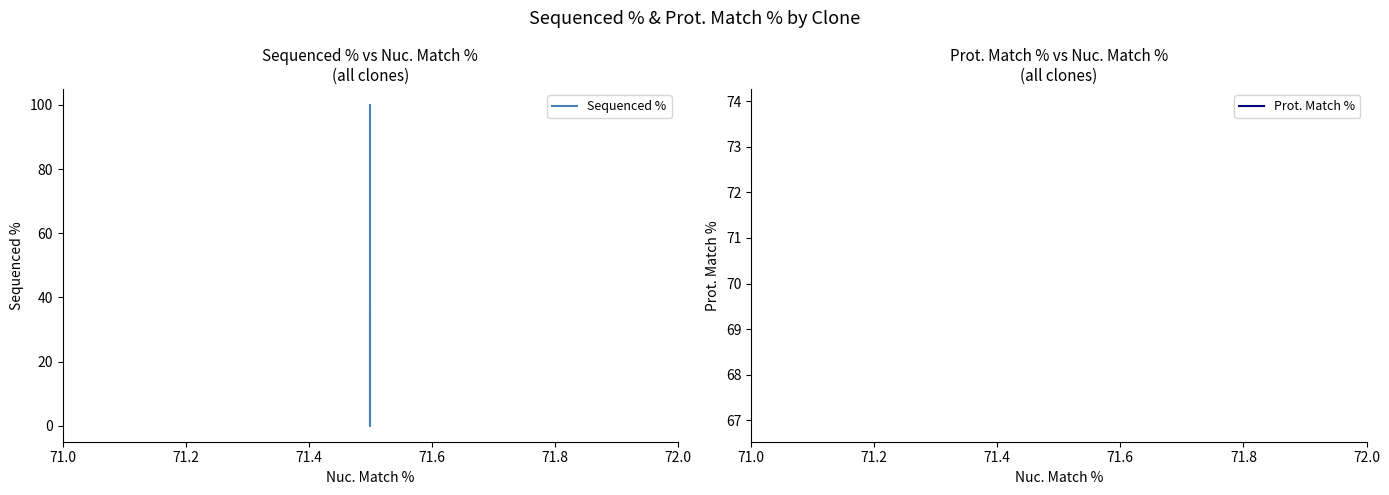

Which category has the lowest value in the Prot. Match % series?

71.0